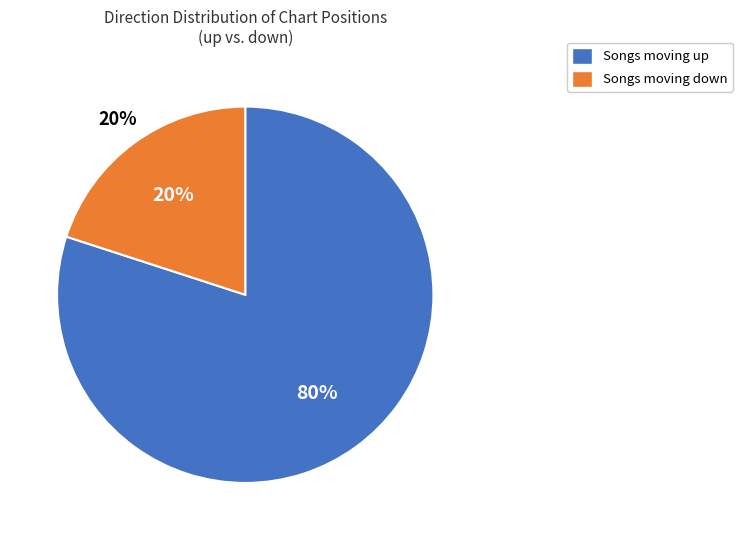

Which category has the biggest portion of the pie?

up